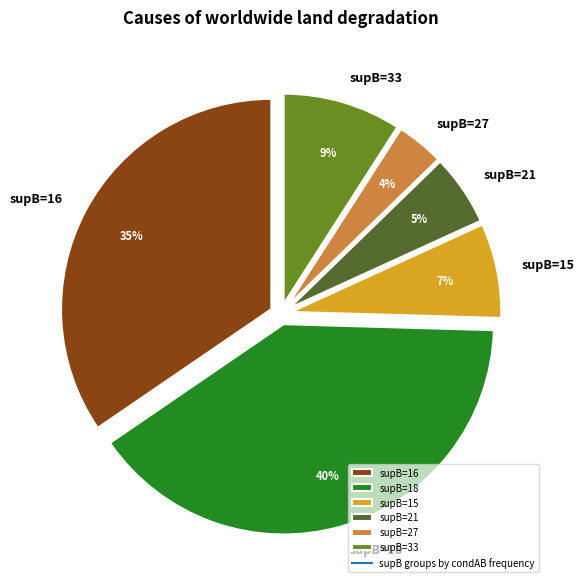

To the nearest percent, what portion does supB=15 represent?

7%